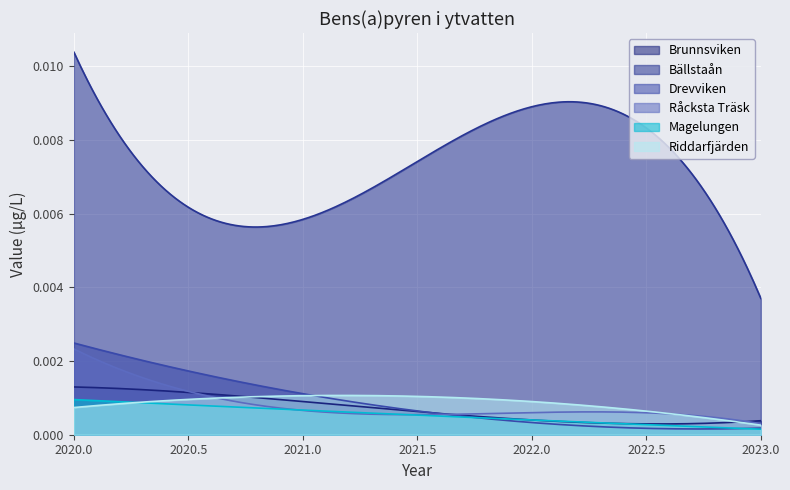

Which series changed the most between 2020 and 2021?

Bällstaån